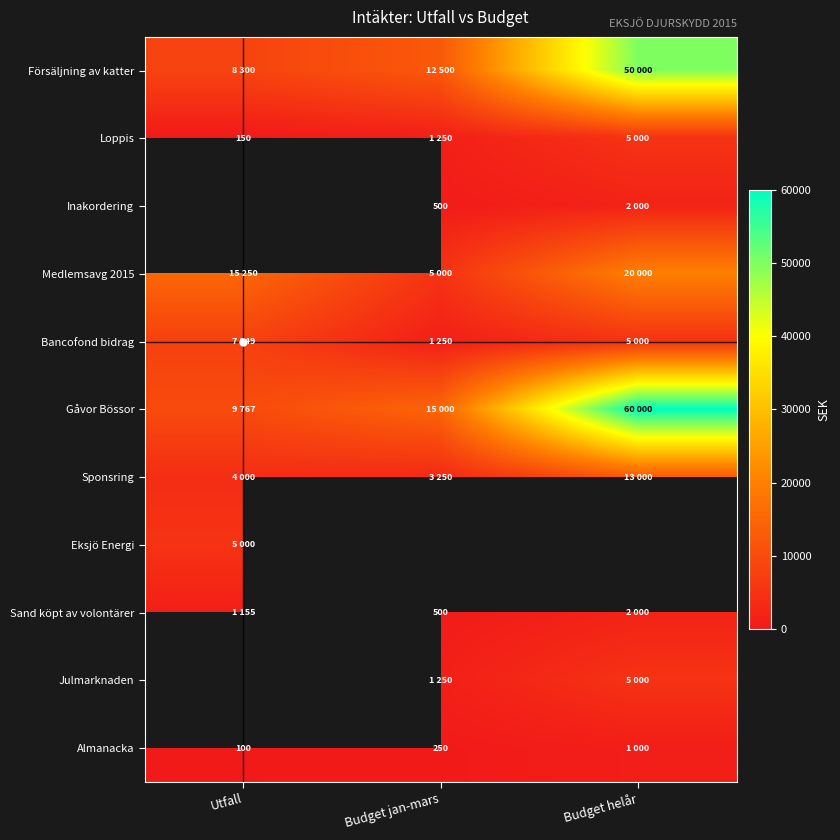

At which category does the chart reach its minimum across all series?

Utfall